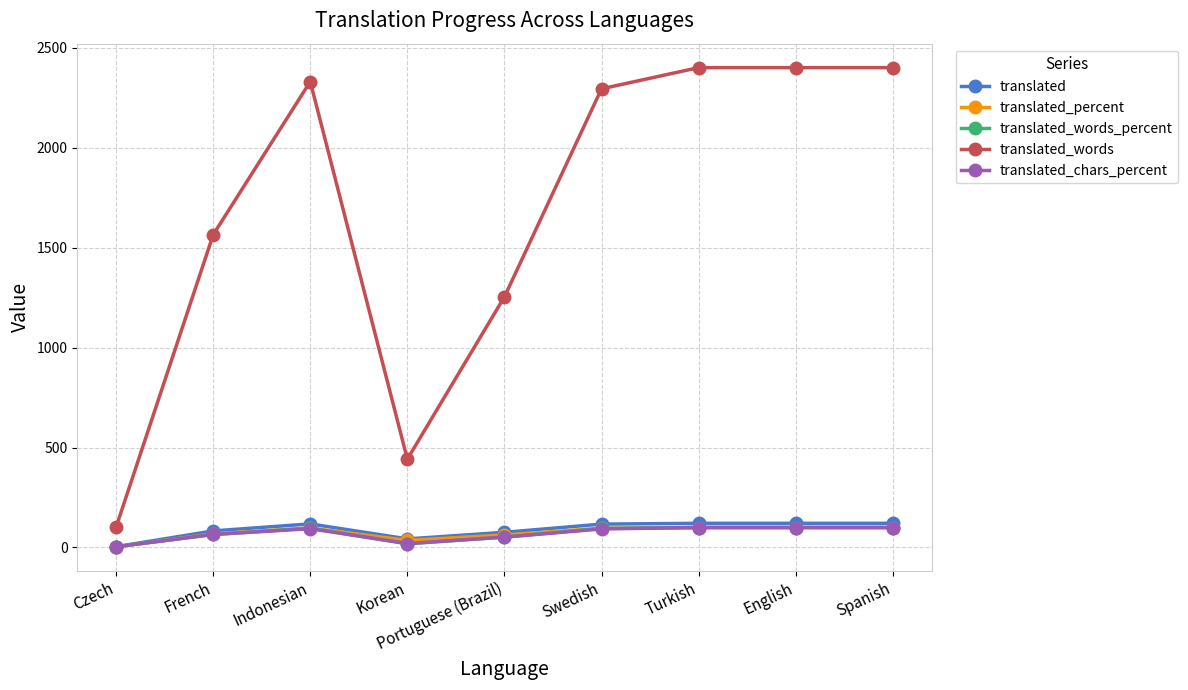

The translated_words series shows 1565.0 at French. True or false?

True